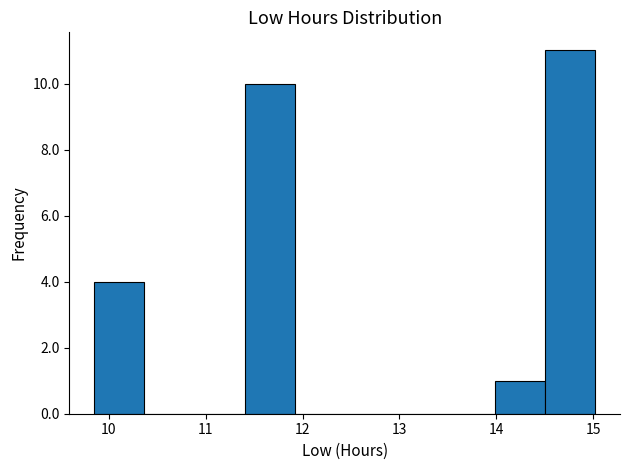

Over which range of the x-axis is the bar tallest?

14.5 to 15.0